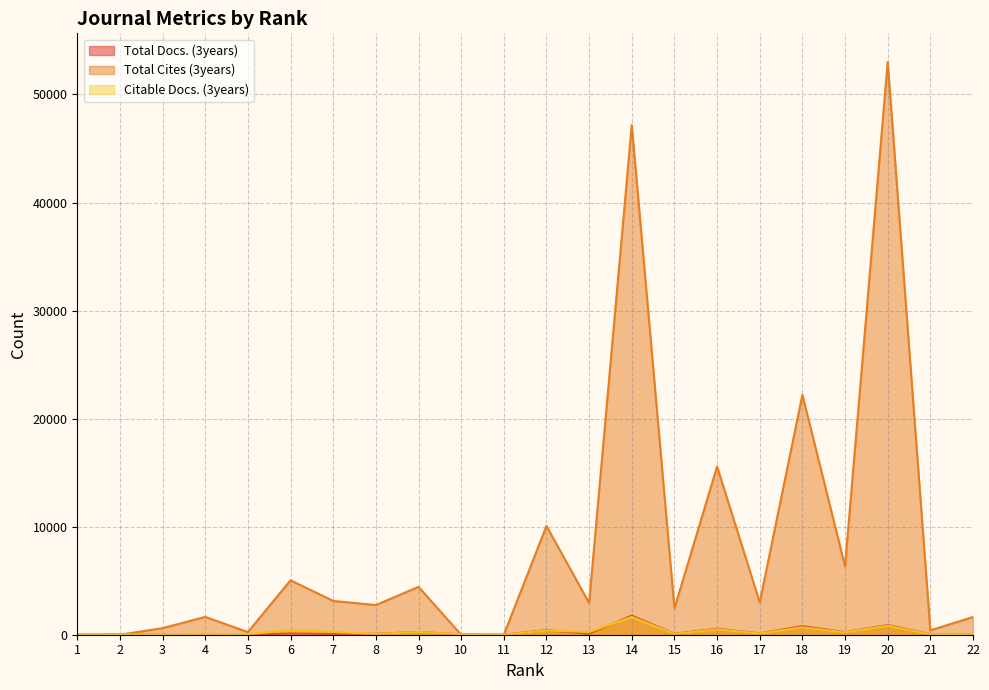

At which category is the sum across all series the highest?

20